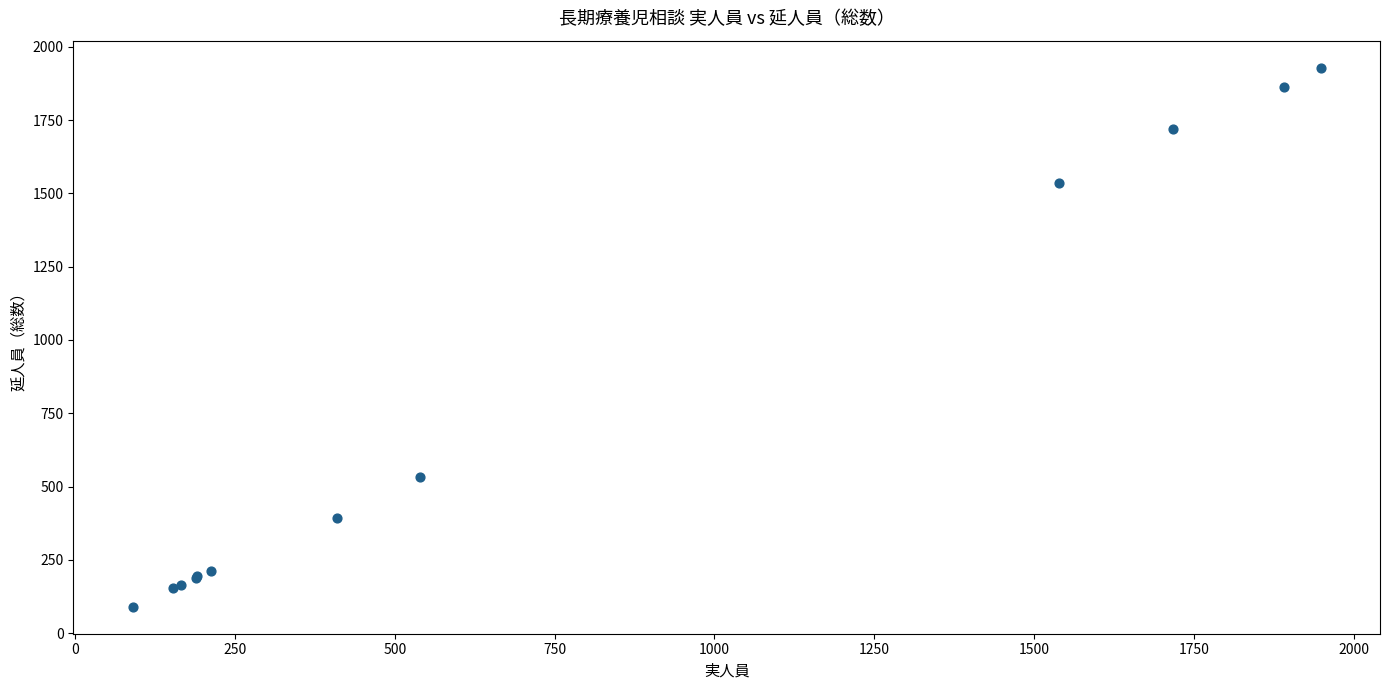

What Y value in the scatter plot is closest to 1009?

531